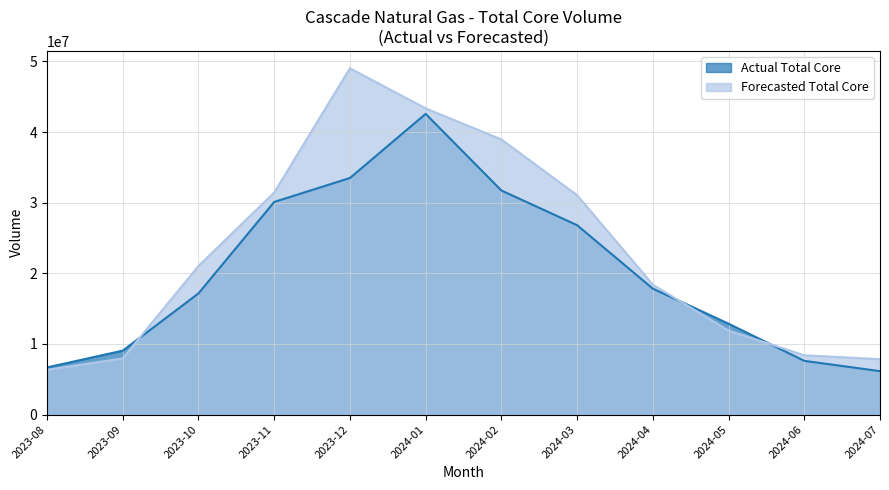

Count the number of categories in the chart.

12